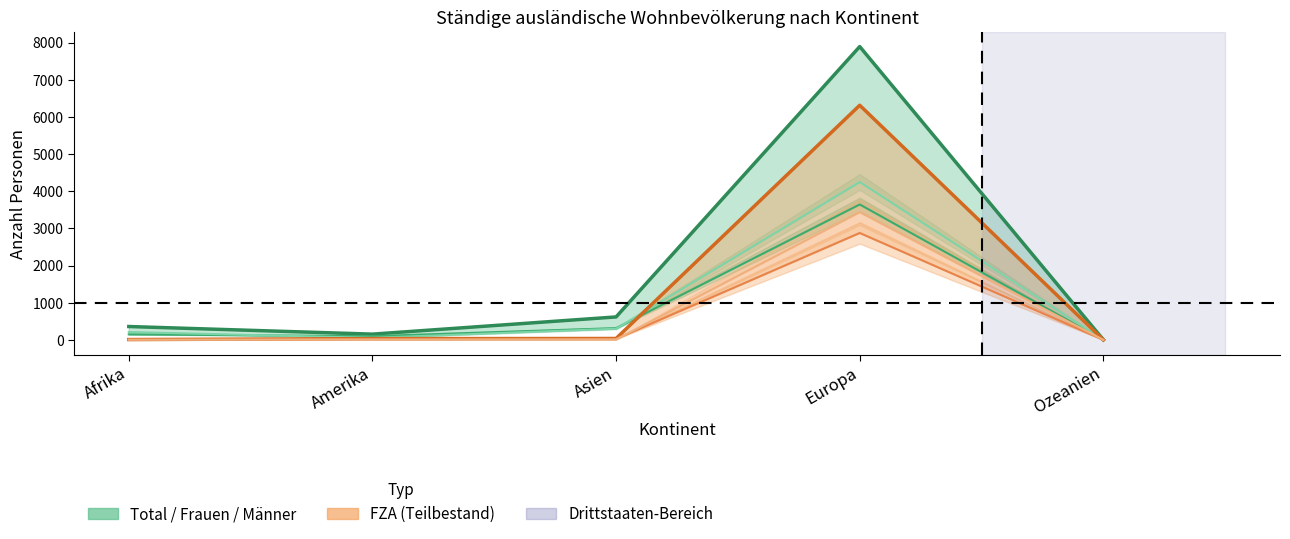

Which series has the largest total across all categories?

Total